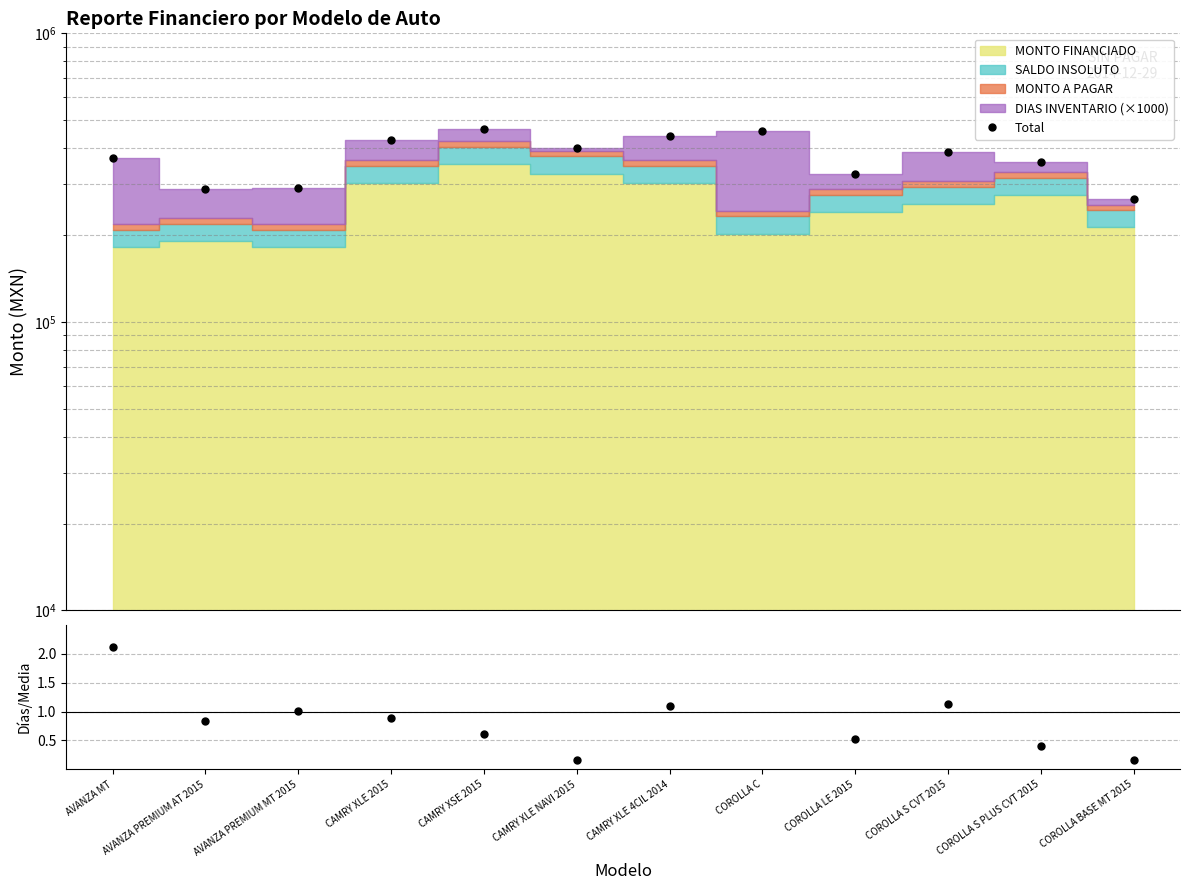

Reading right to left, what are all the values shown in this chart?

Total: 265998.4	358699.0	388193.7	325242.5	459312.8	441264.0	401856.6	466688.9	427175.3	289963.8	288439.8	368950.6
DIAS INV / mean: 0.2	0.4	1.1	0.5	3.0	1.1	0.2	0.6	0.9	1.0	0.8	2.1